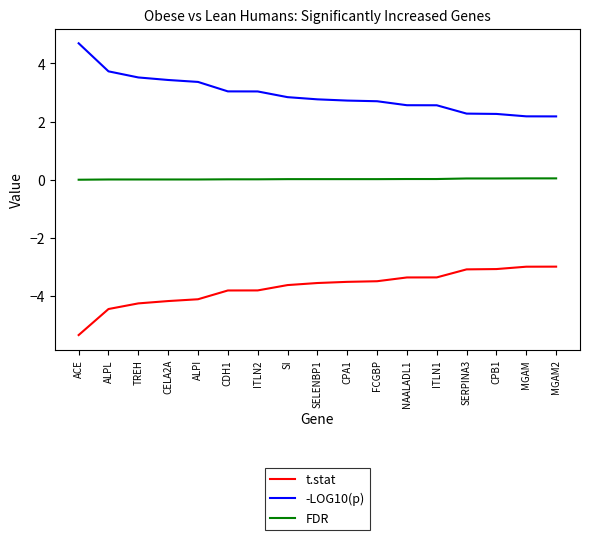

True or false: t.stat and FDR cross at least once.

False